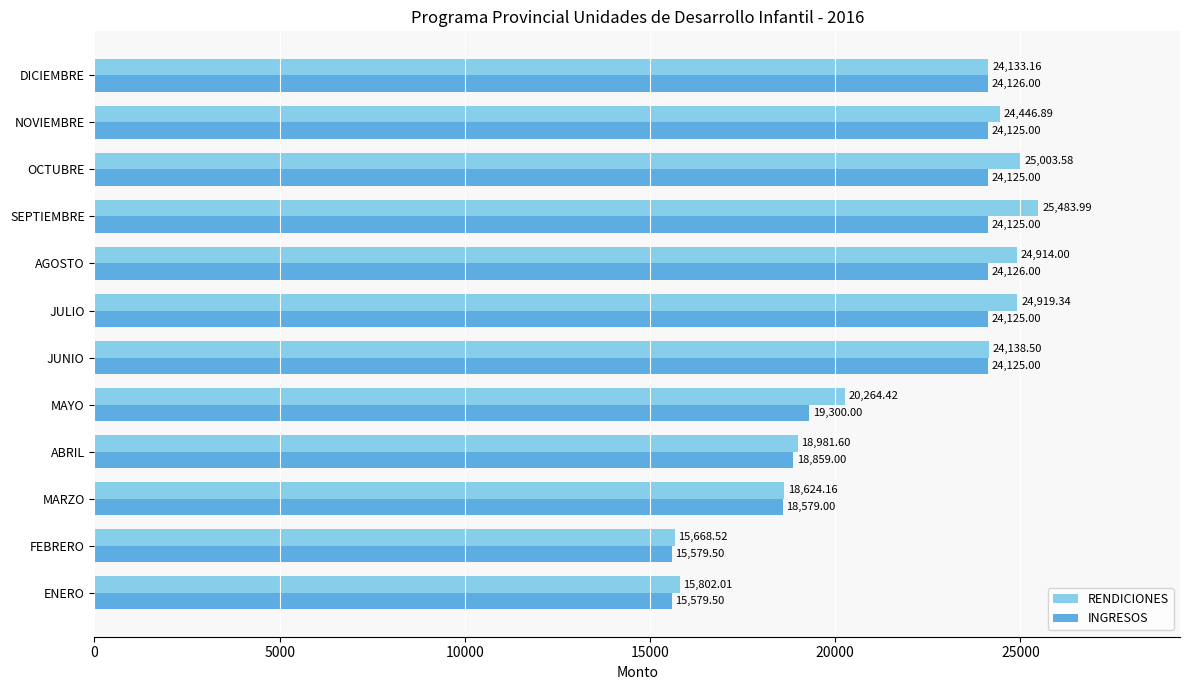

At which label does RENDICIONES reach its minimum?

FEBRERO